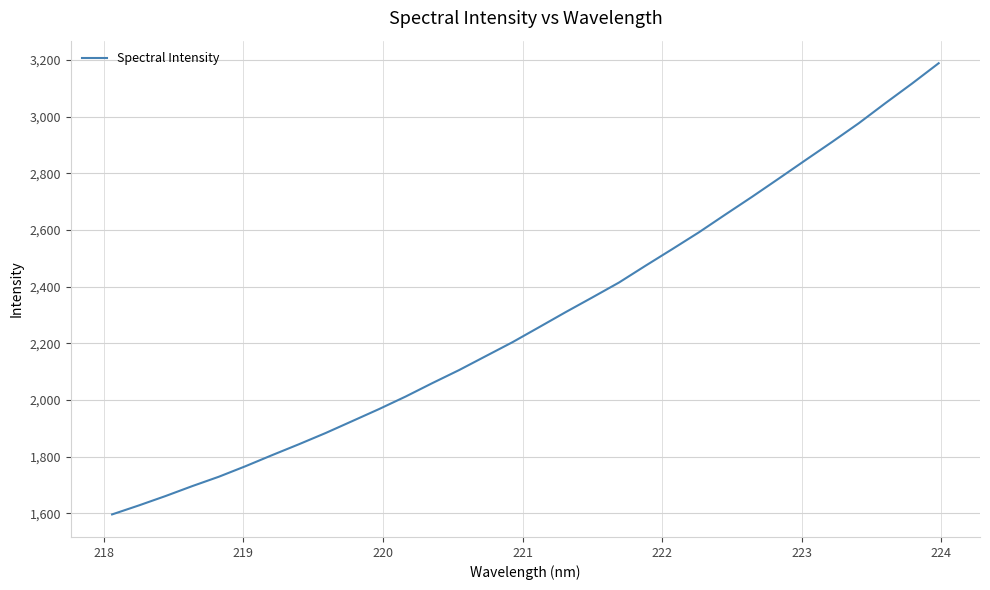

What is the greatest value displayed?

3188.8